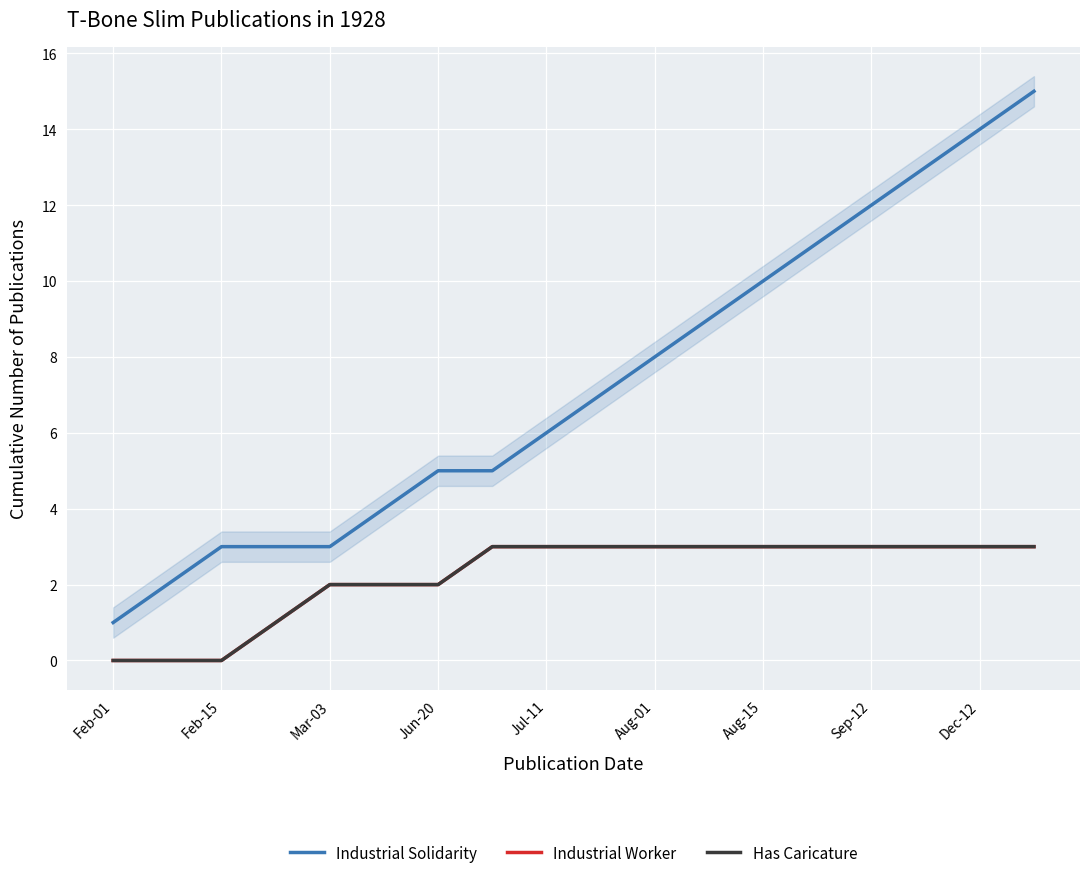

True or false: Industrial Solidarity and Industrial Worker cross at least once.

False